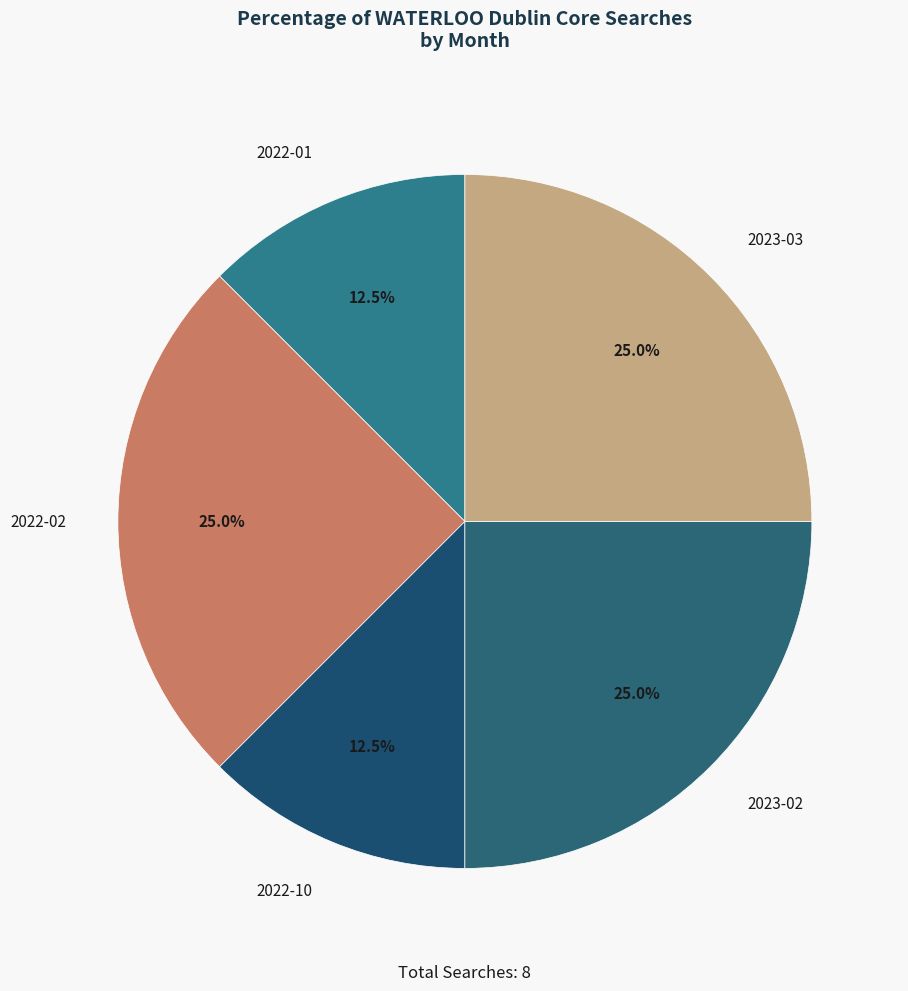

Count the number of slices in the pie.

5